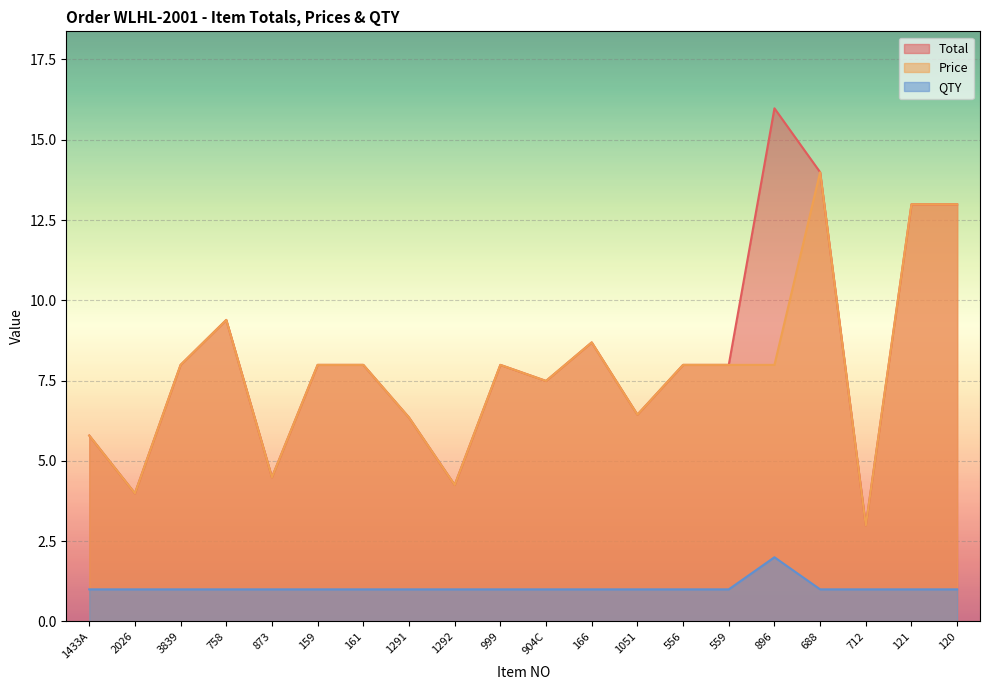

Which category has the lowest value in the QTY series?

1433A